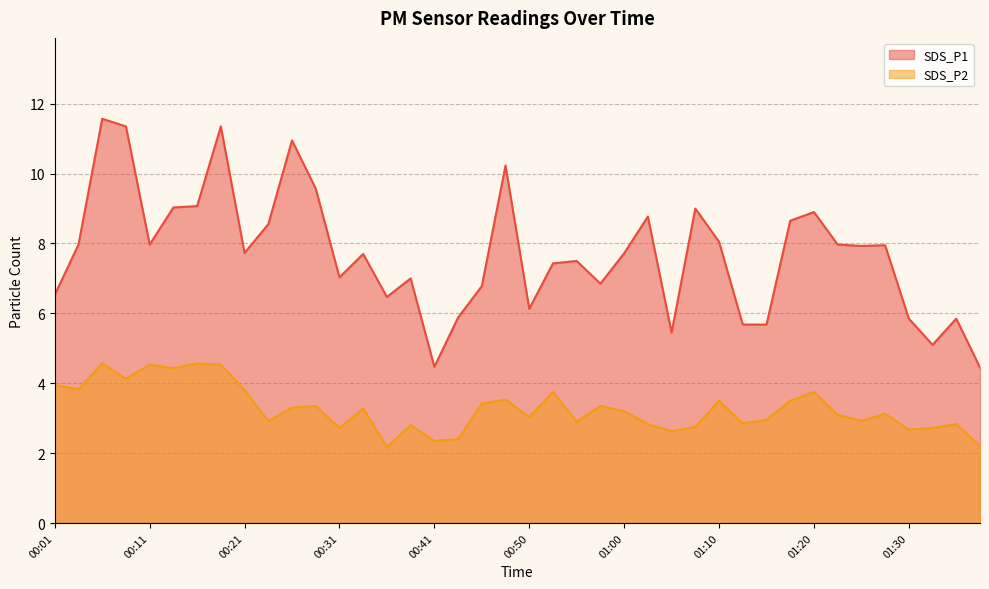

Which category has the highest value in the SDS_P1 series?

00:06